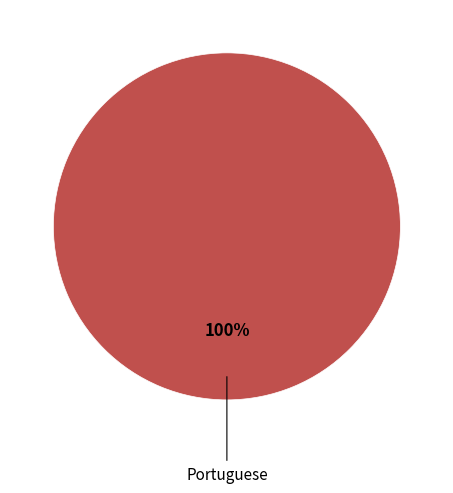

Is there any slice that represents more than half of the pie?

Yes